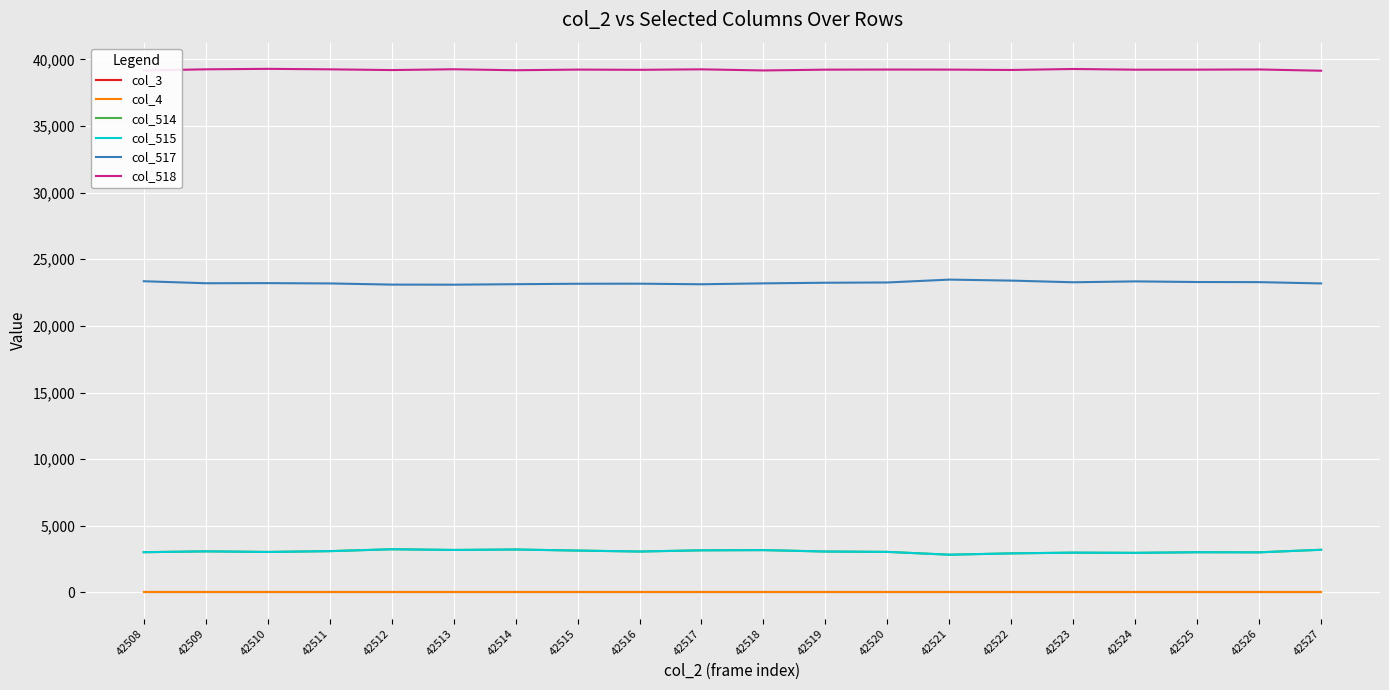

Rank the series at 42508 from lowest to highest value.

col_3, col_4, col_514, col_515, col_517, col_518